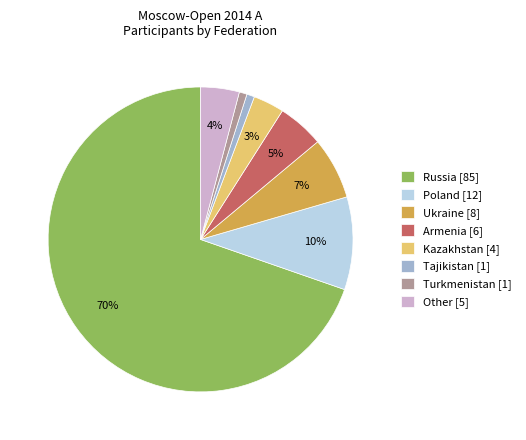

True or false: Tajikistan [1] accounts for 12% of the total.

False